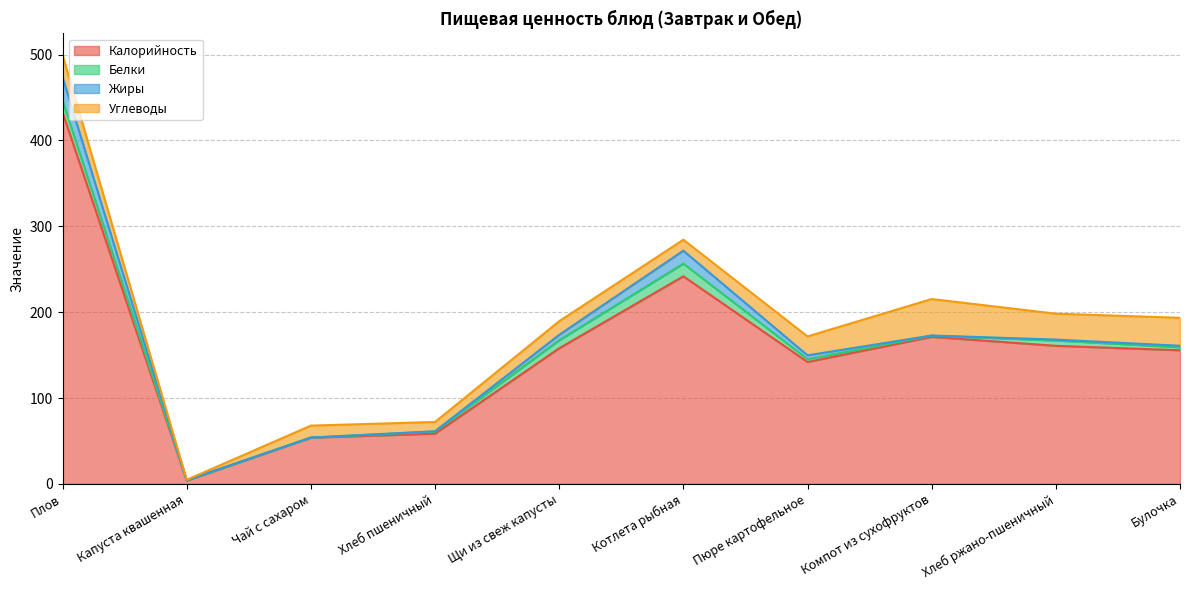

How many lines are shown in the chart?

4